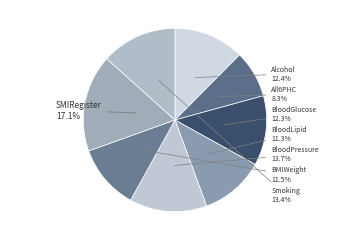

What is the smallest slice in the pie chart?

All6PHC